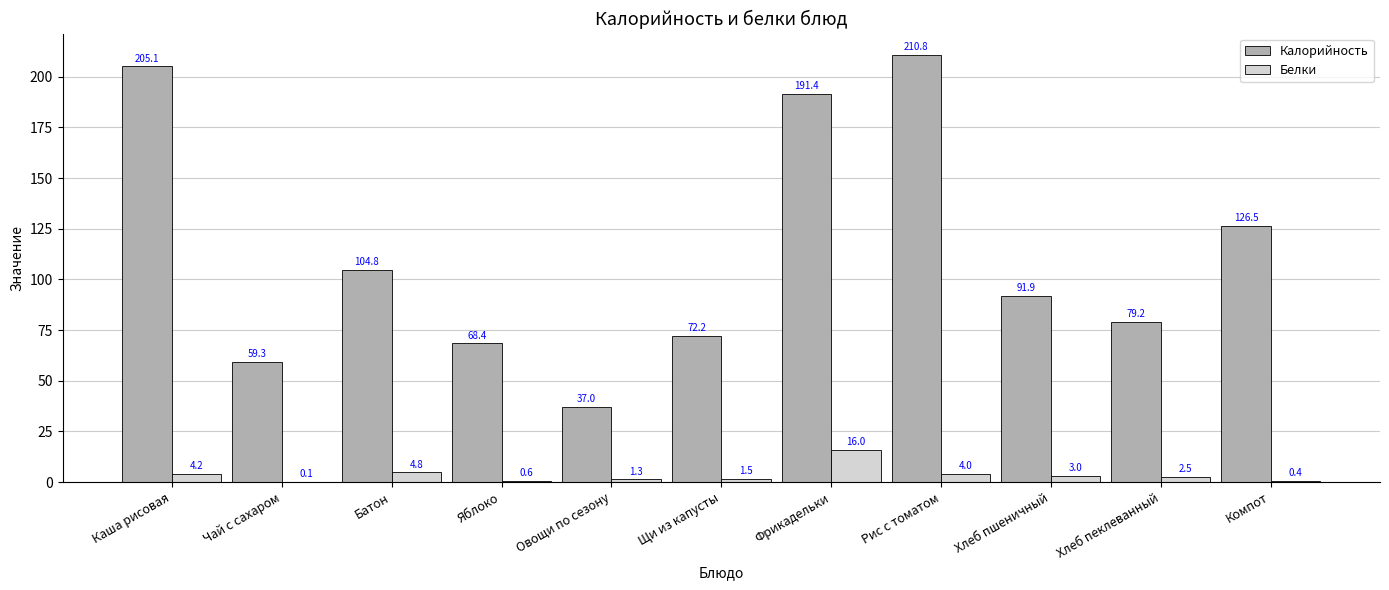

Count the number of data series in this chart.

2